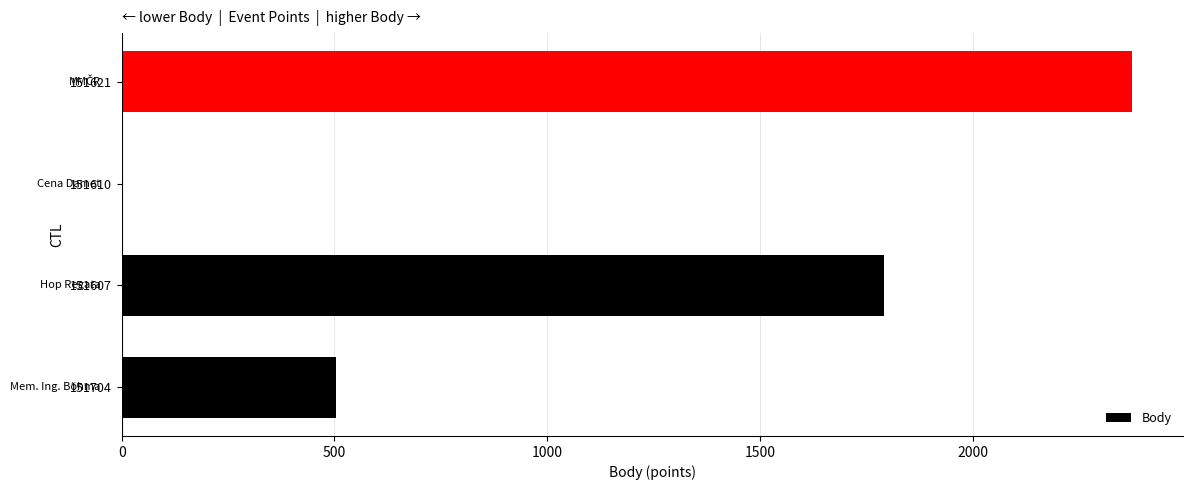

Which label corresponds to the largest value in the chart?

151621